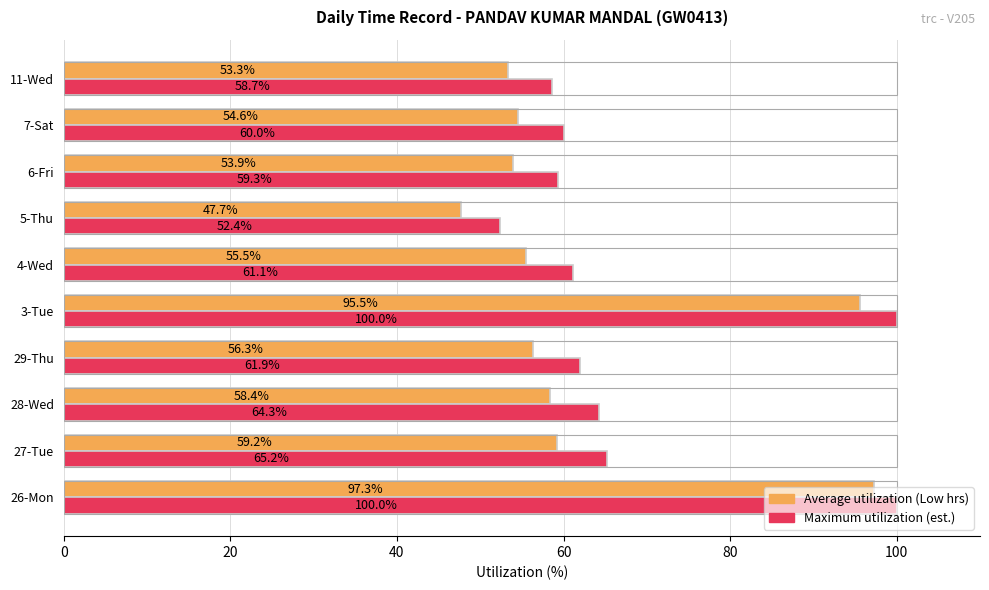

At which category is the sum across all series the highest?

26-Mon